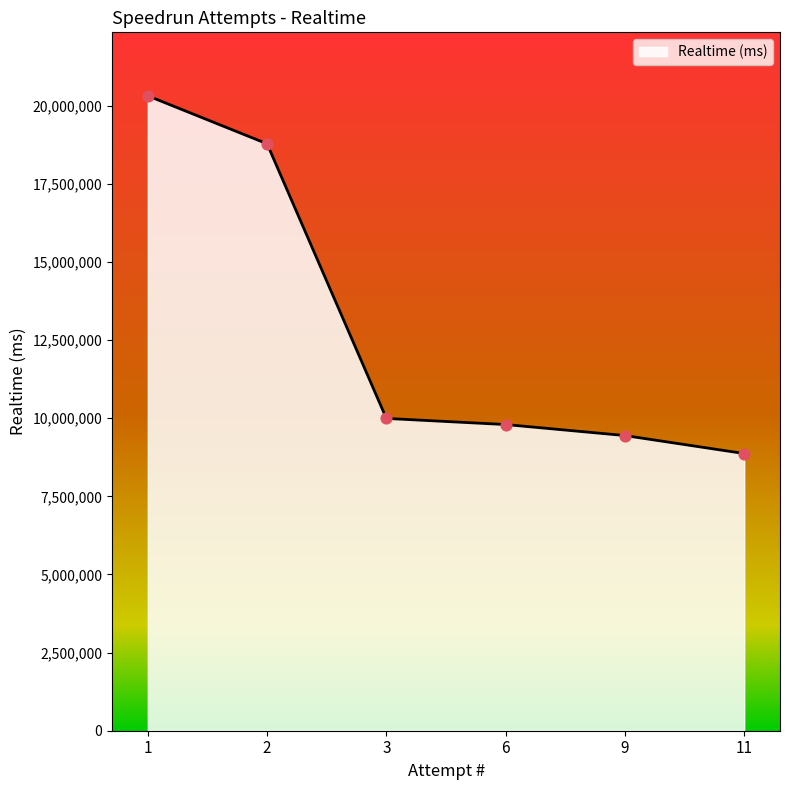

Which has a higher value, 11 or 9?

9